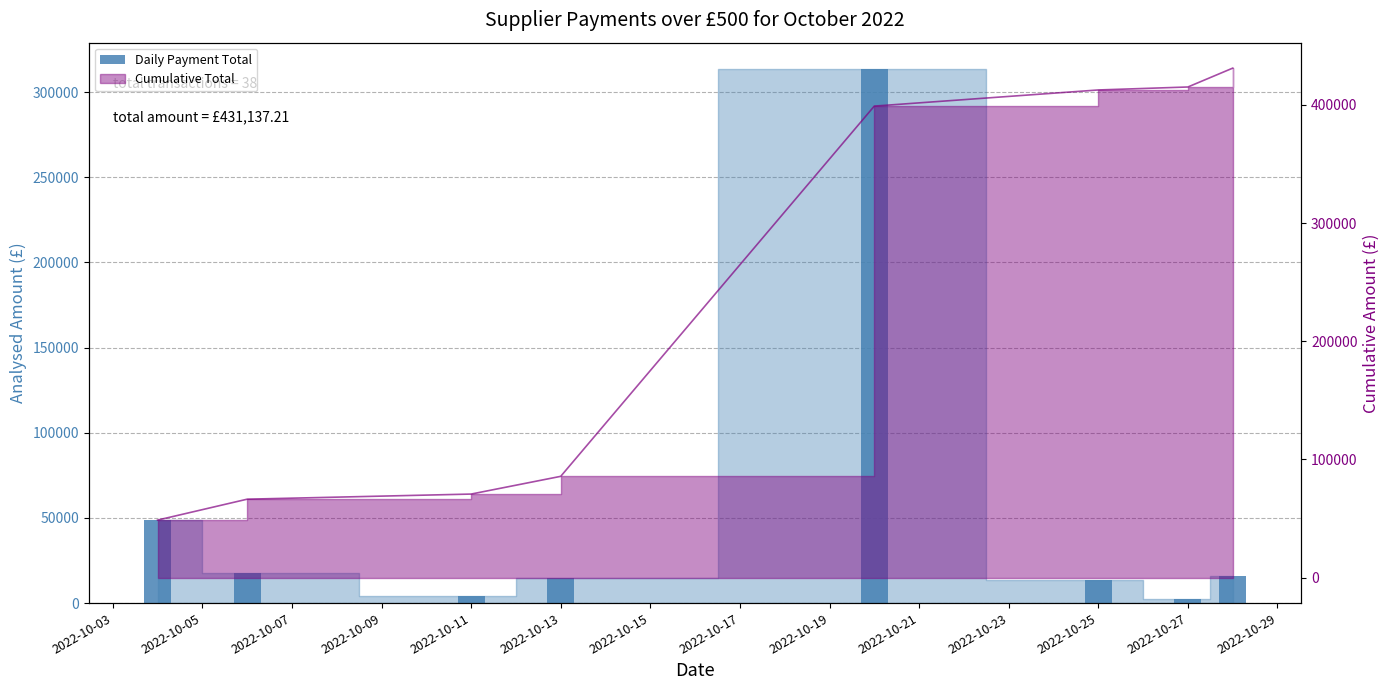

Is it true that the value at 2022-10-05 is 25202.3?

False